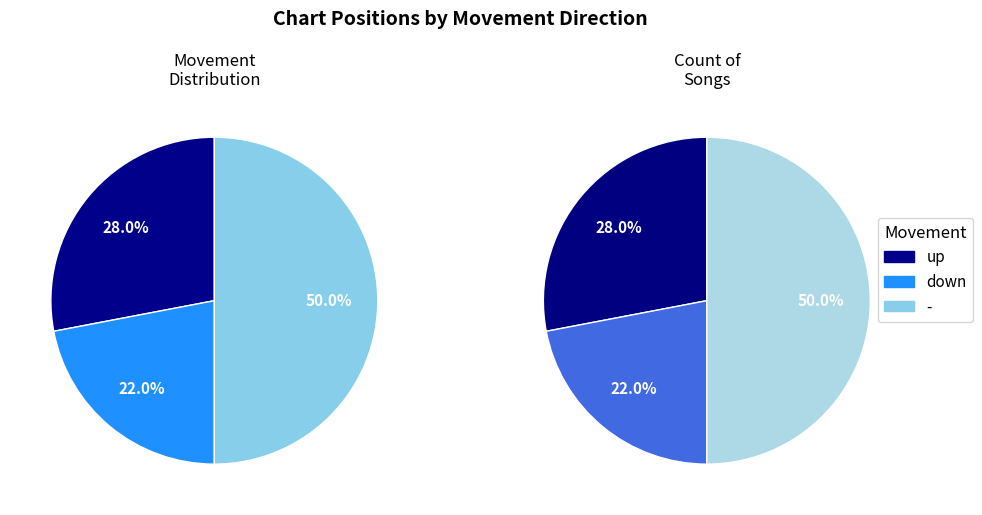

How many segments does this pie chart have?

3